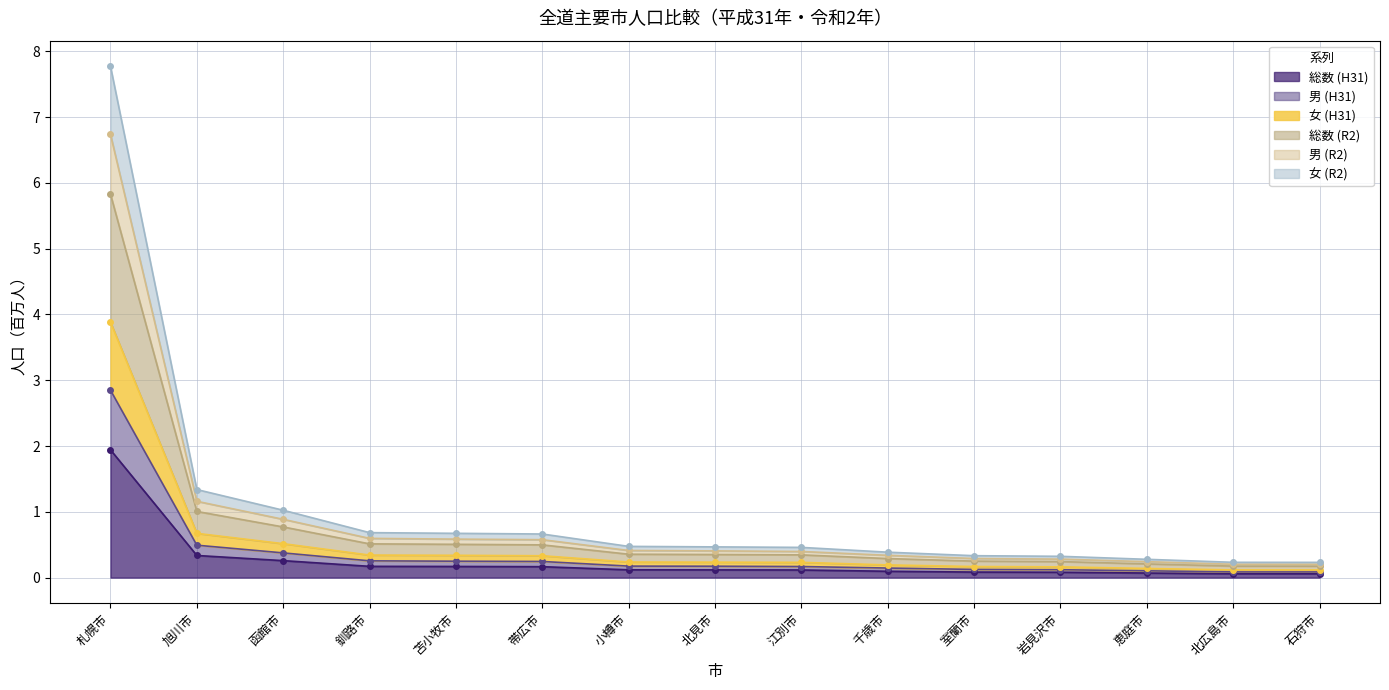

The 総数 (H31) series shows 0.2 at 帯広市. True or false?

True